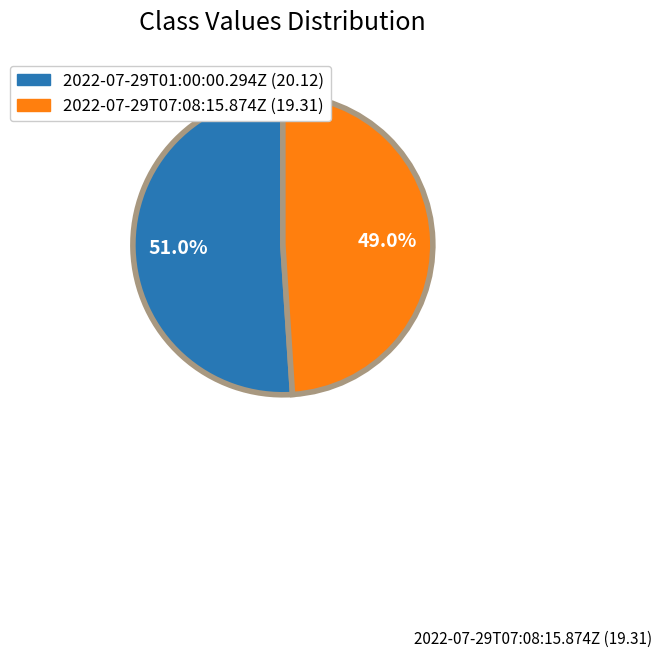

To the nearest percent, what is the combined percentage of 2022-07-29T01:00:00.294Z and 2022-07-29T07:08:15.874Z?

100%